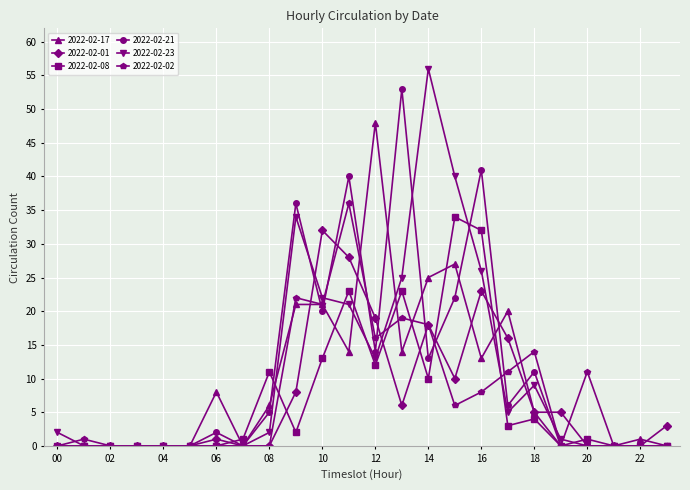

Which series has the widest spread of values?

2022-02-23